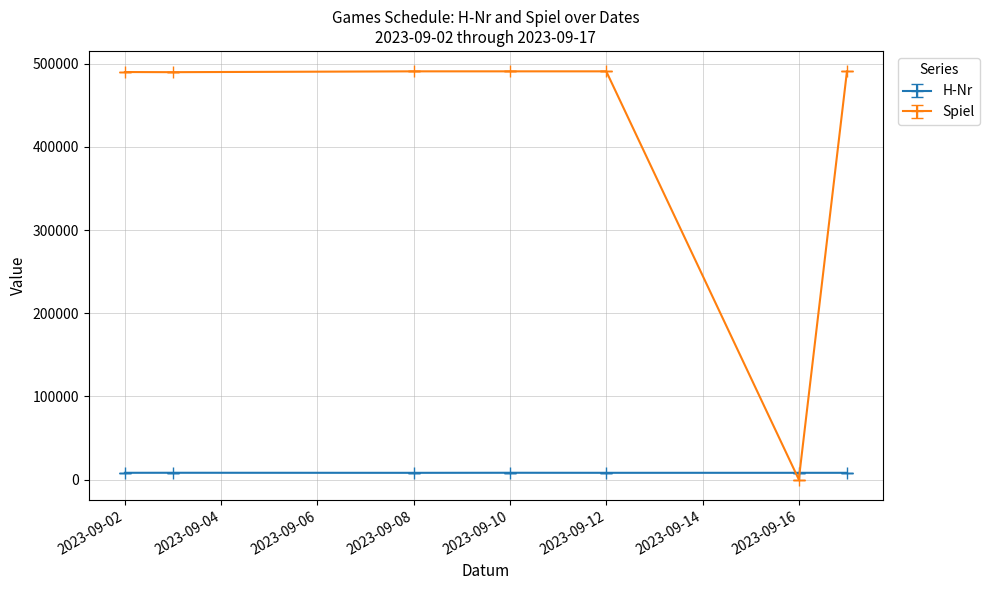

What is the maximum value shown in the chart?

491004.5